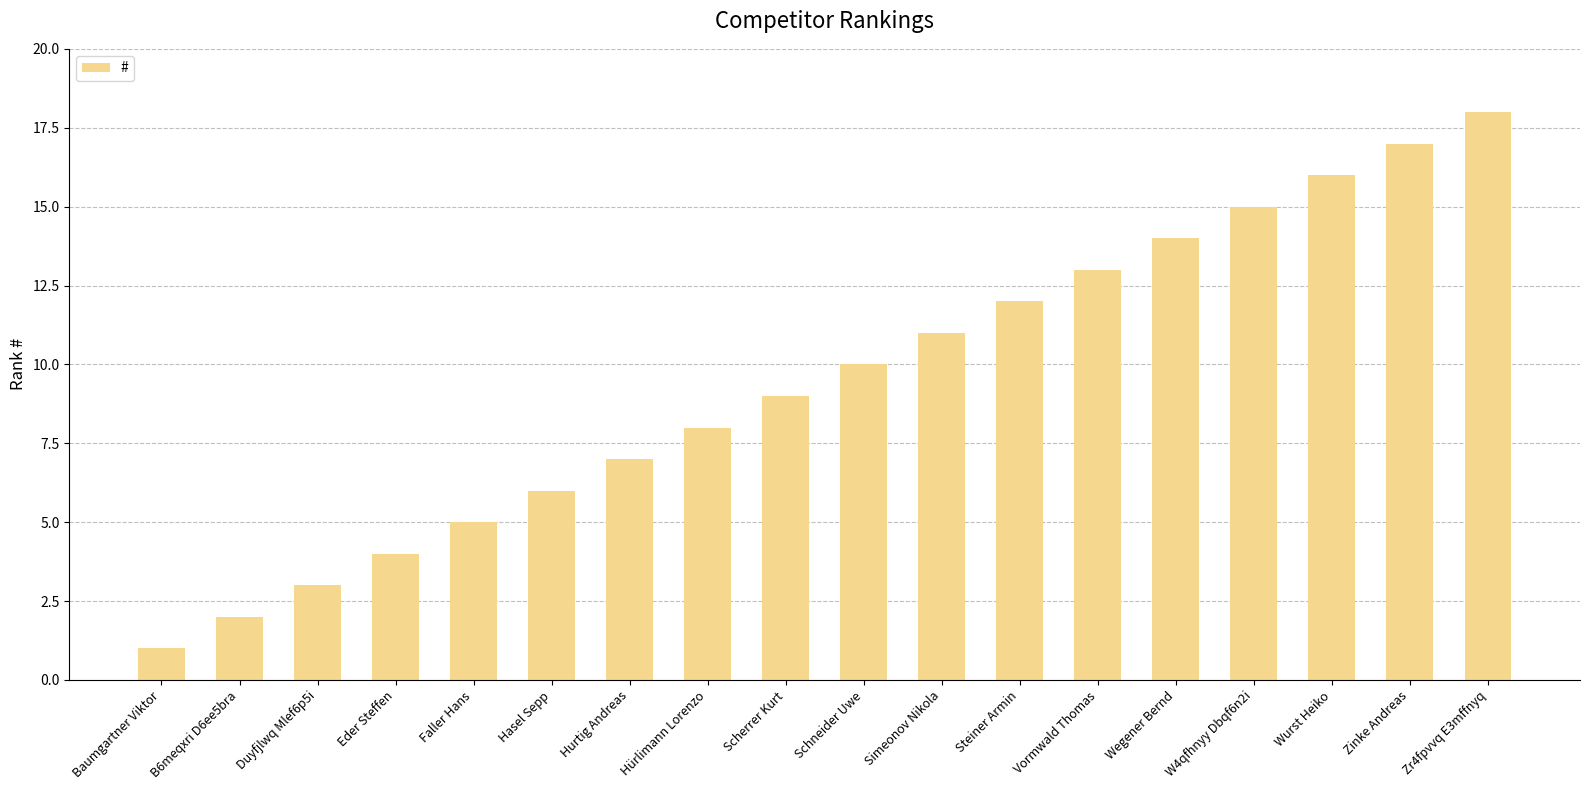

What is the difference between the values at Hurtig Andreas and Steiner Armin?

5